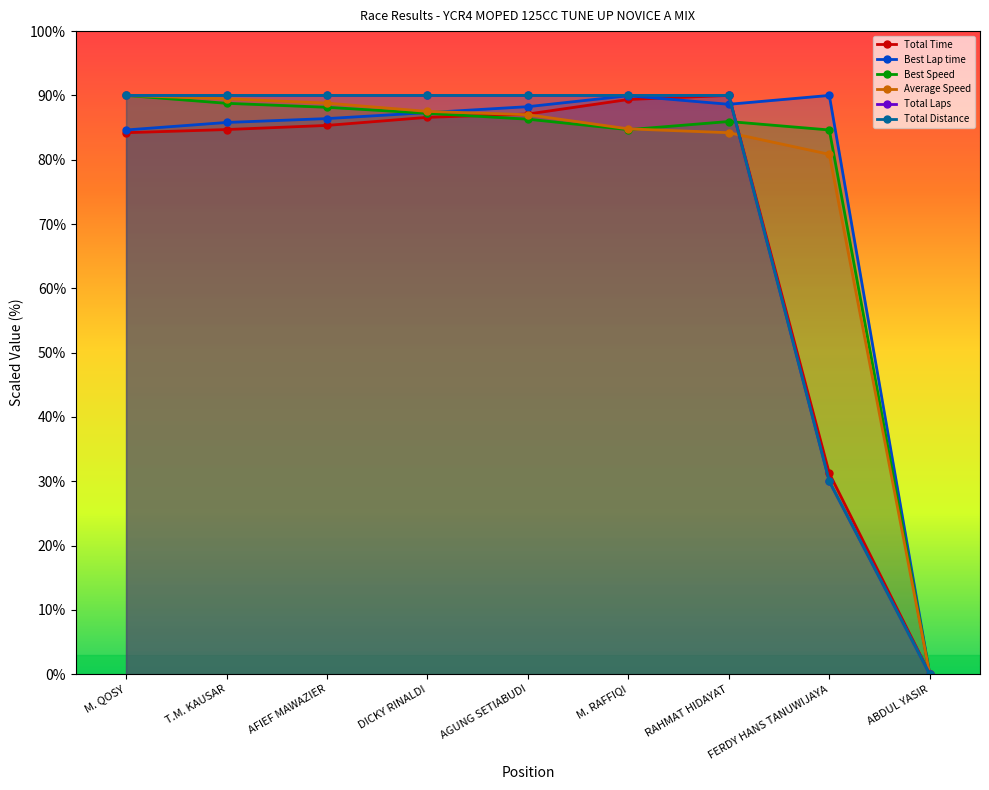

What is the total value across all series at RAHMAT HIDAYAT?

528.8